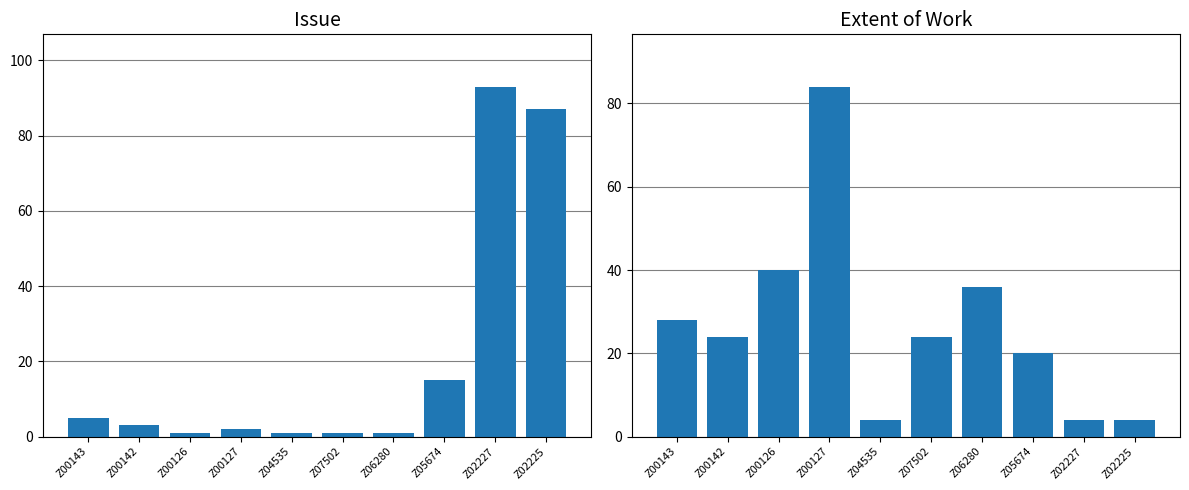

Rank the series at Z05674 from highest to lowest value.

Extent of Work, Issue